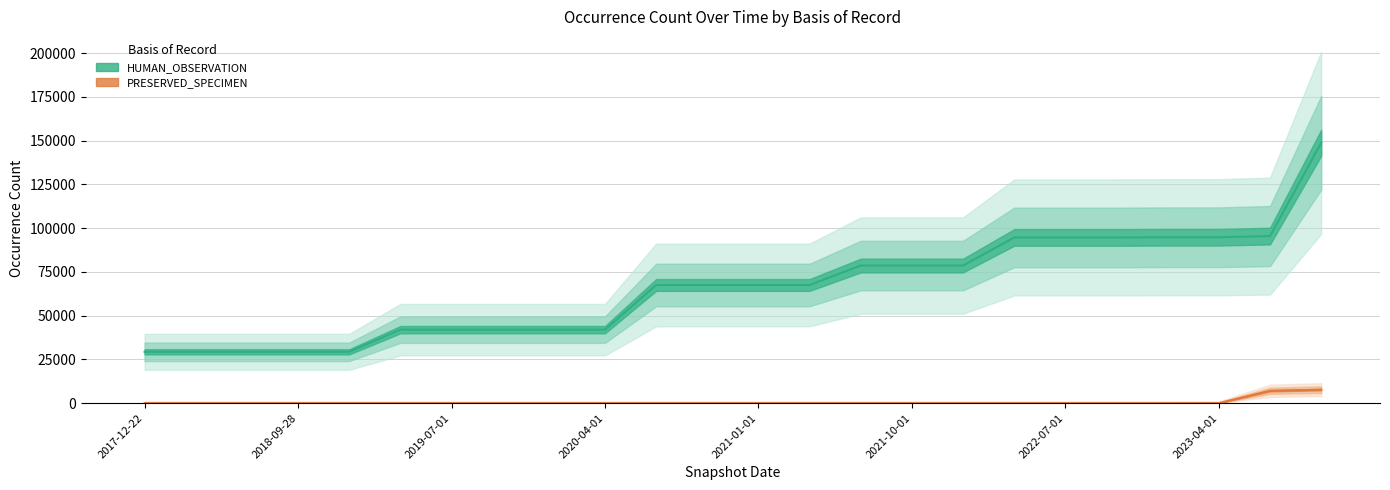

What are all the series names shown in the legend?

HUMAN_OBSERVATION, PRESERVED_SPECIMEN